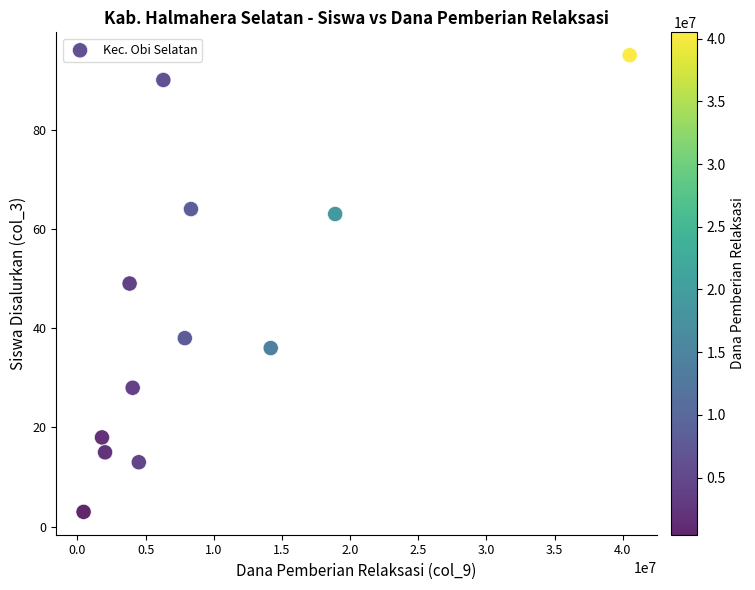

What is the average Y value?

43